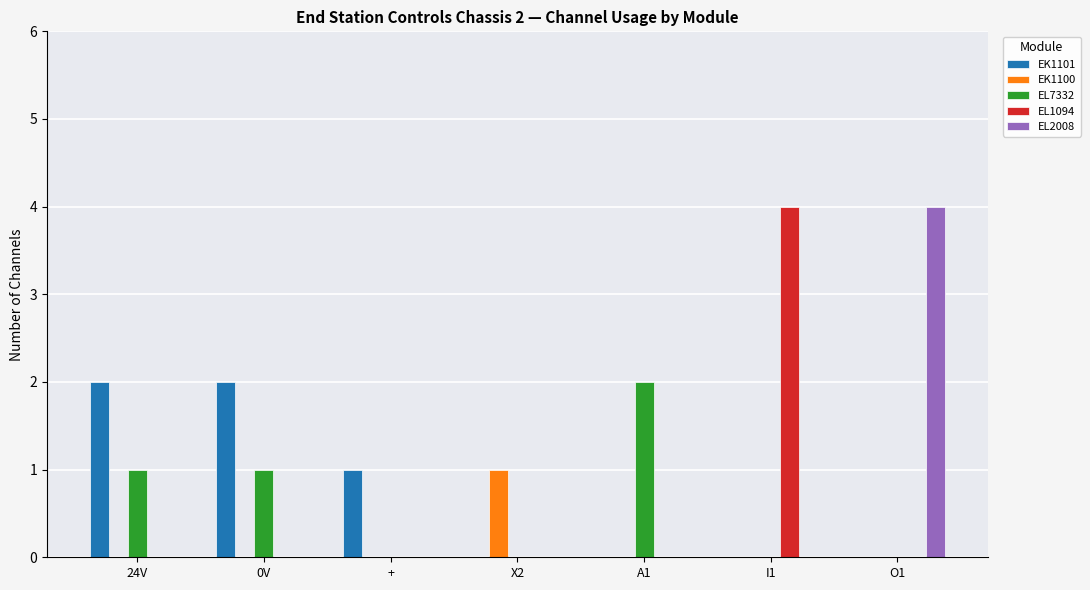

At which label does EL1094 reach its peak?

I1